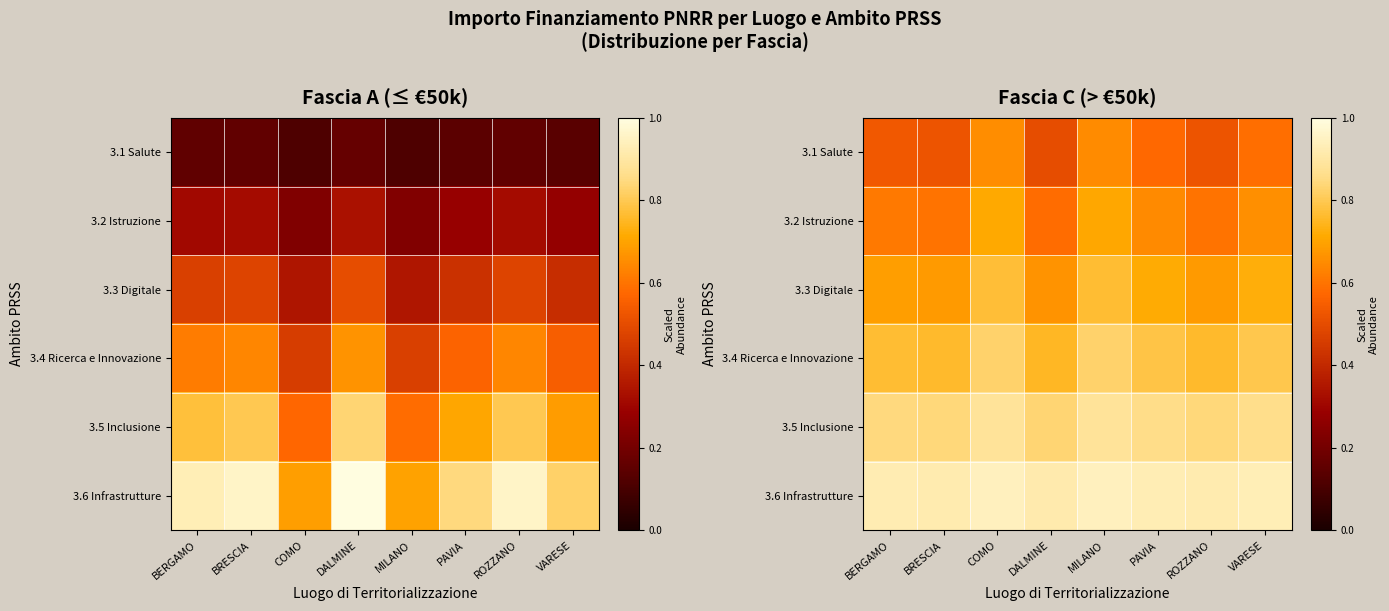

The 3.2 Istruzione series shows 0.4 at BRESCIA. True or false?

False